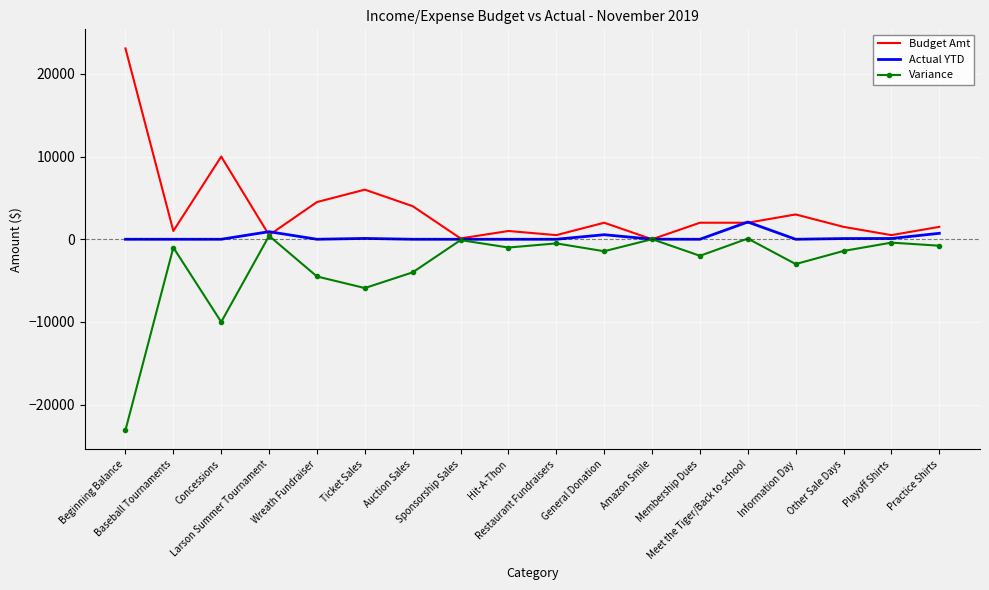

What is the sum of all Budget Amt values?

63177.8